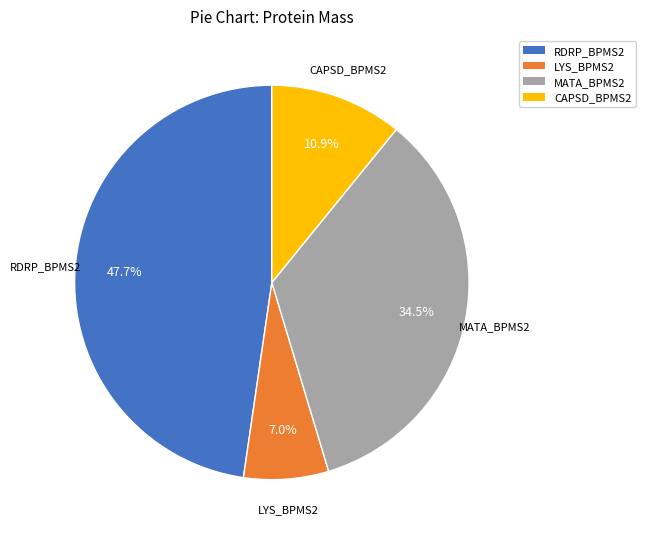

Rank the categories by value from highest to lowest.

RDRP_BPMS2, MATA_BPMS2, CAPSD_BPMS2, LYS_BPMS2